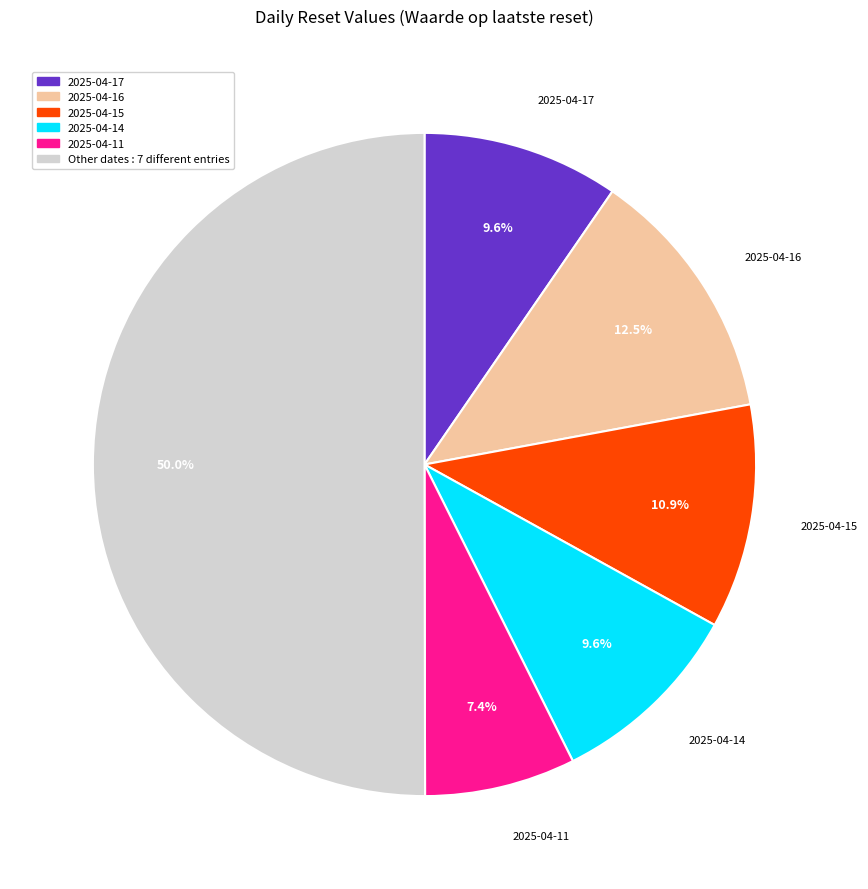

Do 2025-04-17 and 2025-04-15 together represent more than half of the pie?

No